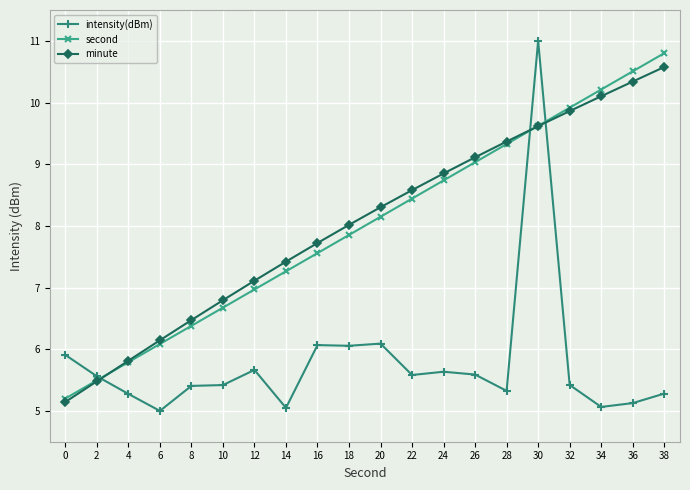

What are all the series names shown in the legend?

intensity(dBm), second, minute